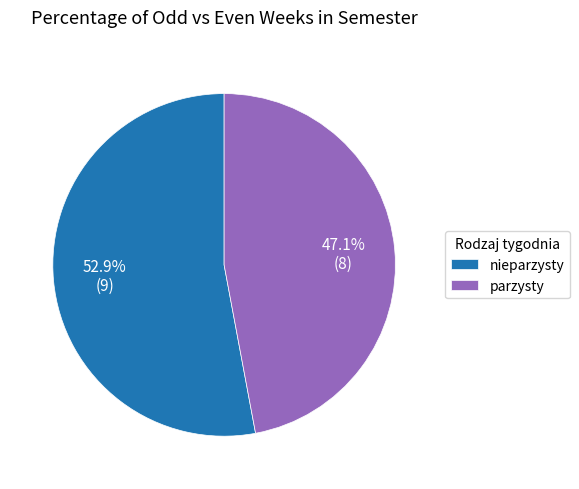

Does any single category account for the majority?

Yes